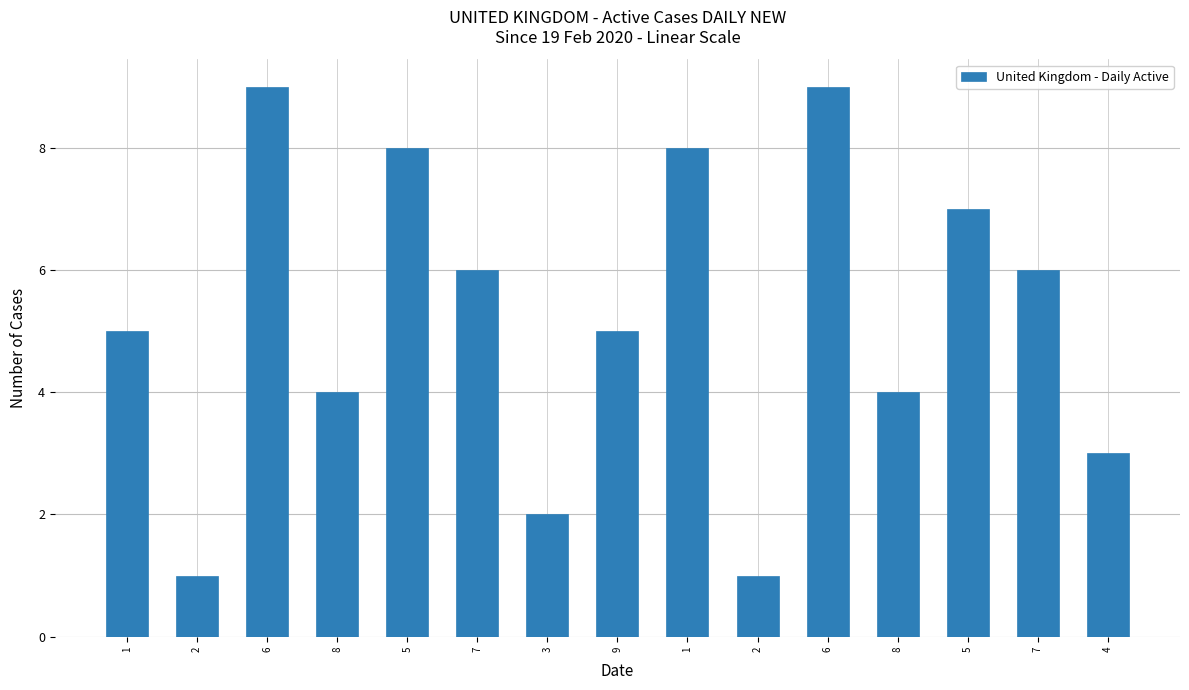

What is the value of the 12th bar from the left?

4